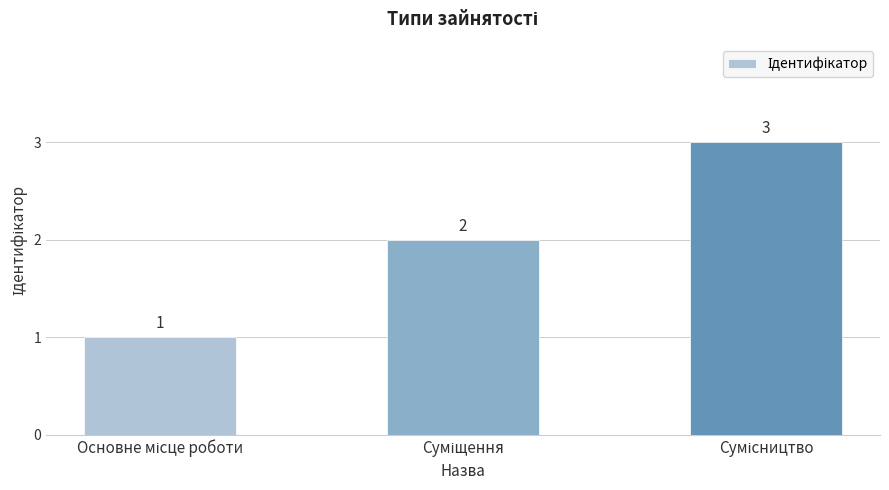

What is the greatest value displayed?

3